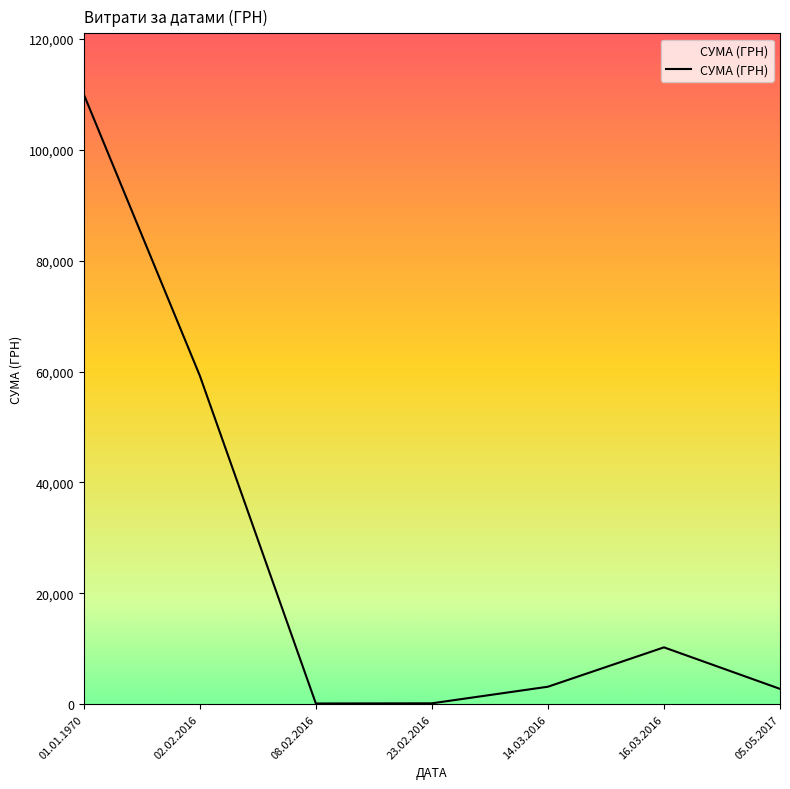

At which label is the value closest to 55065?

02.02.2016